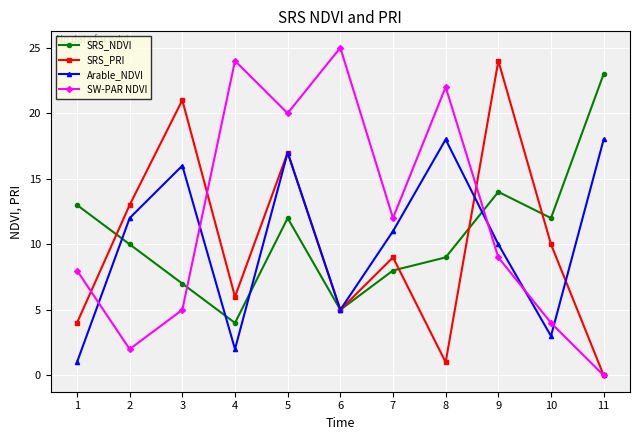

At which category is the sum across all series the highest?

5